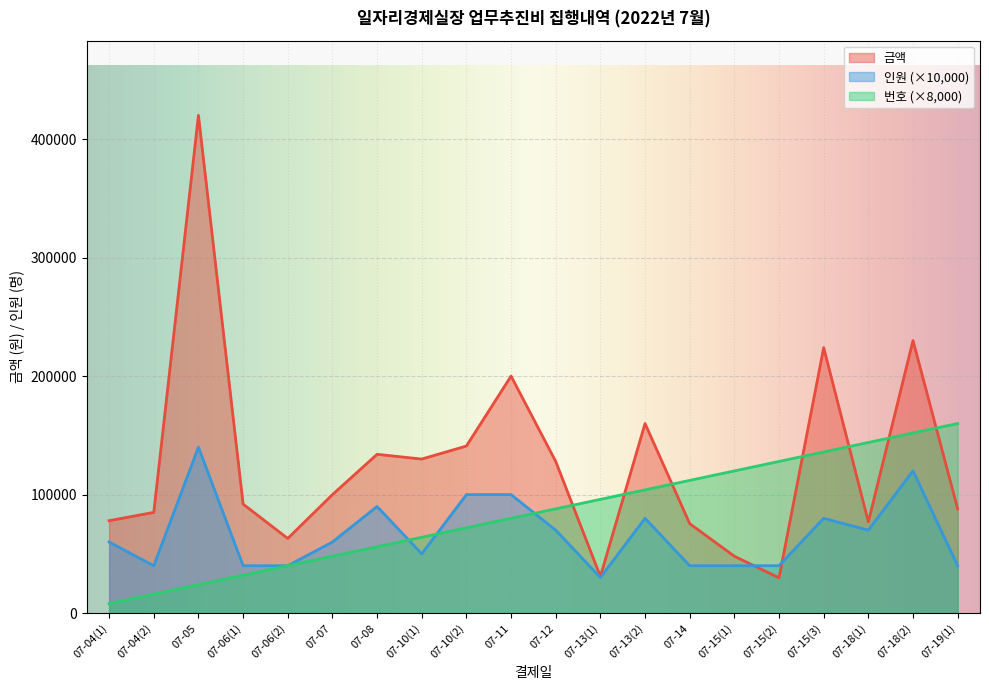

Reading left to right, extract all data points from this chart.

금액: 78000	85000	420000	92000	63000	100000	134000	130000	141000	200000	128000	31000	160000	75500	48000	29800	224000	77000	230000	88000
인원: 60000	40000	140000	40000	40000	60000	90000	50000	100000	100000	70000	30000	80000	40000	40000	40000	80000	70000	120000	40000
번호: 8000	16000	24000	32000	40000	48000	56000	64000	72000	80000	88000	96000	104000	112000	120000	128000	136000	144000	152000	160000